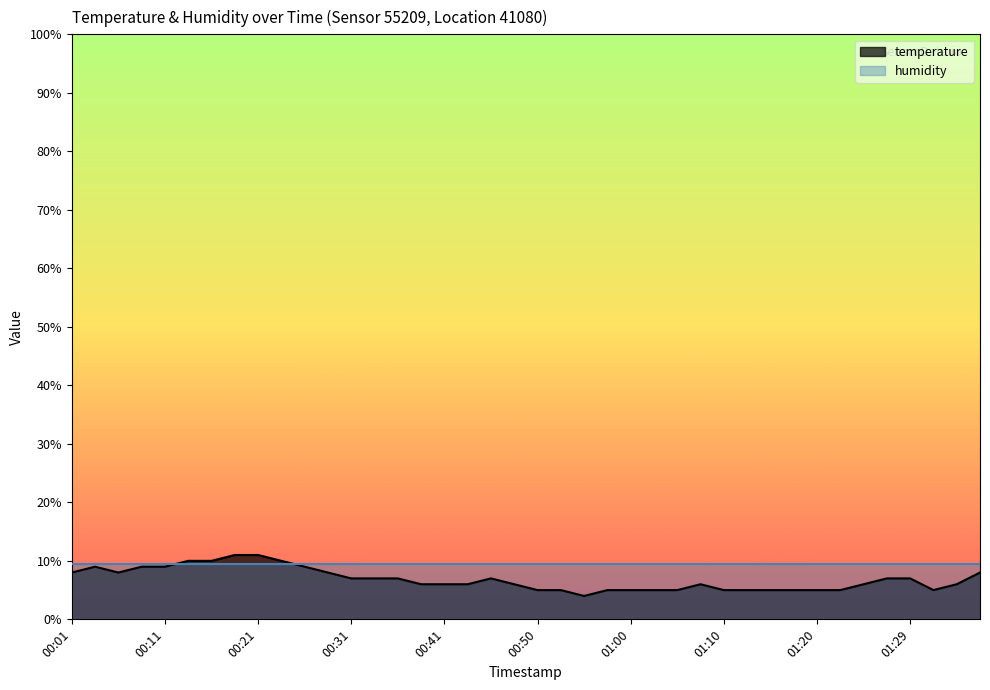

What position from the left is 01:10?

29